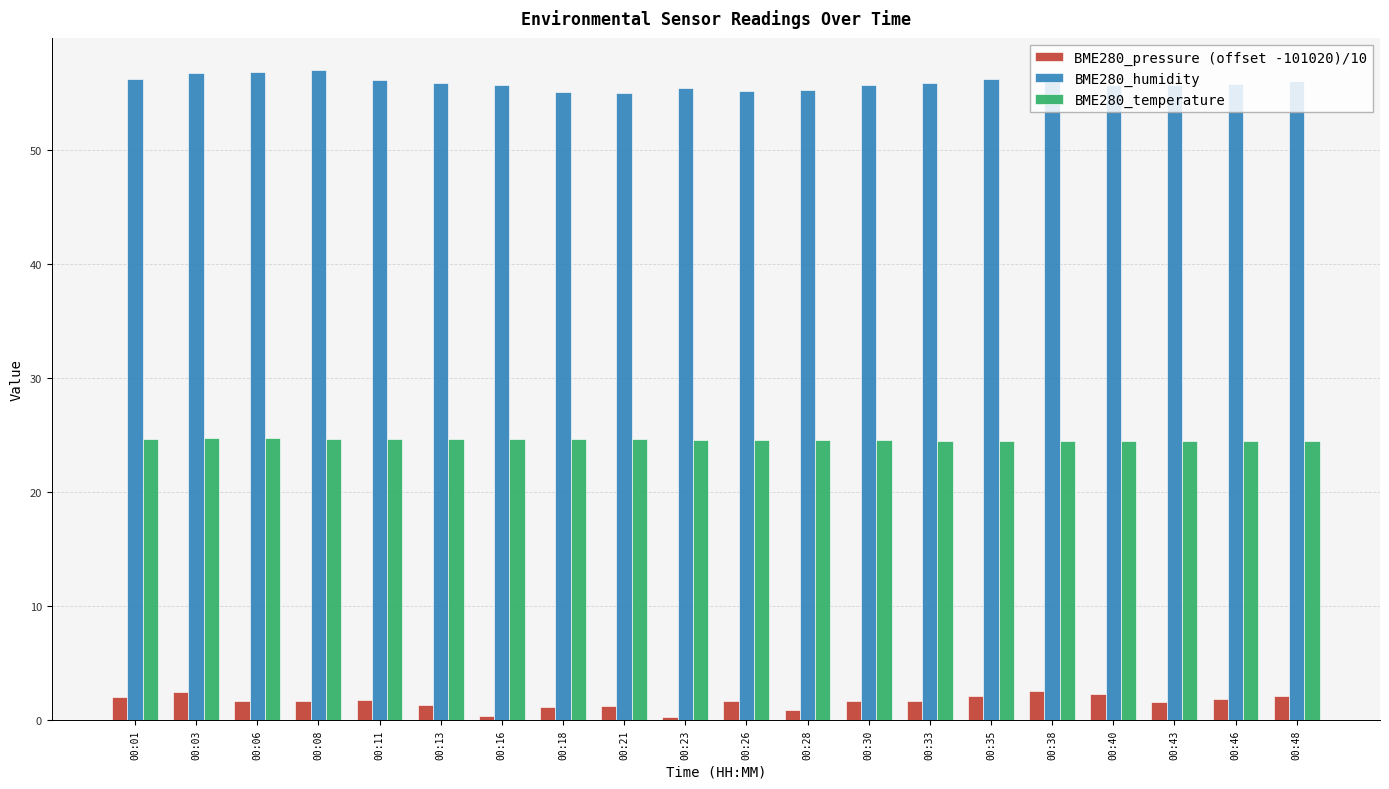

Rank the series by their maximum value, from lowest to highest.

BME280_pressure (offset -101020)/10, BME280_temperature, BME280_humidity